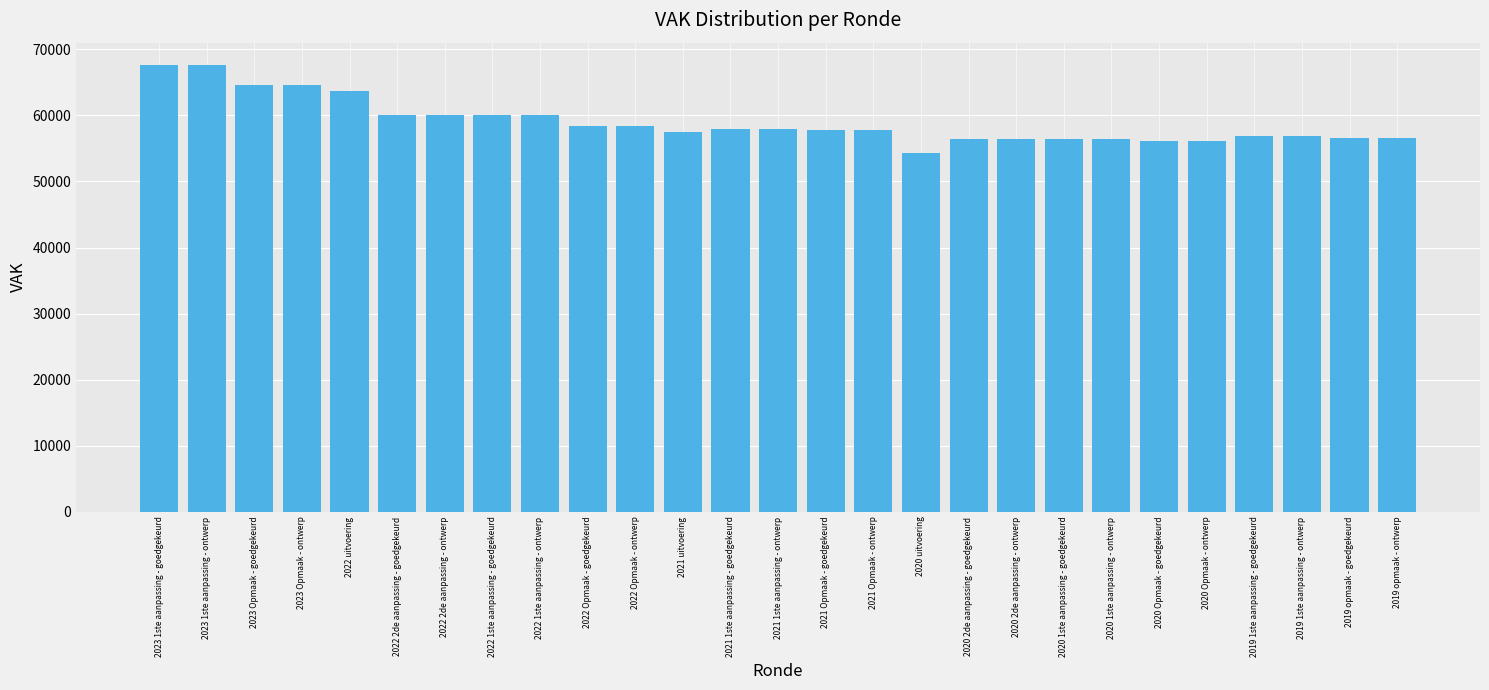

Which category has the lowest value across all series?

2020 uitvoering